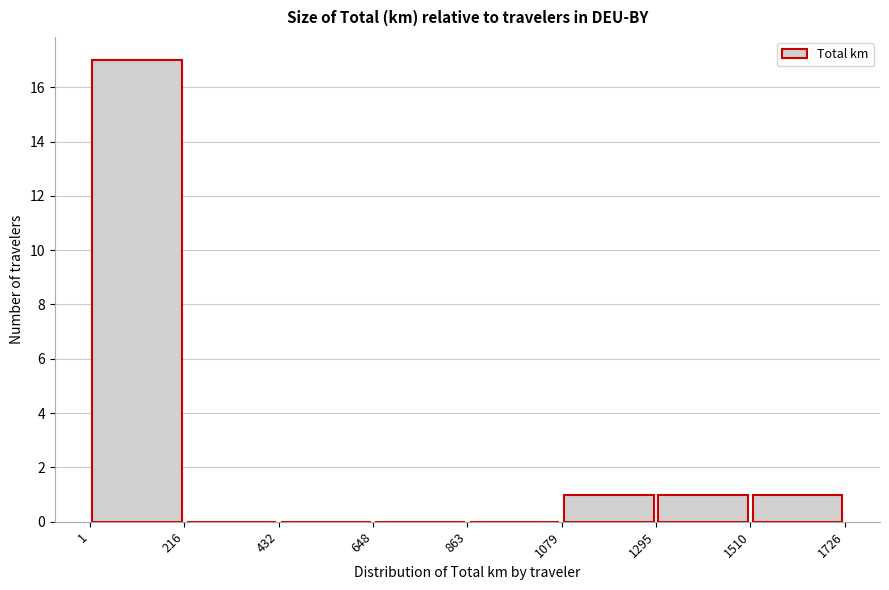

What is the height of the bar covering 1 to 216 on the x-axis? The values are not printed on the chart, so give them approximately, as read against the axis.

17